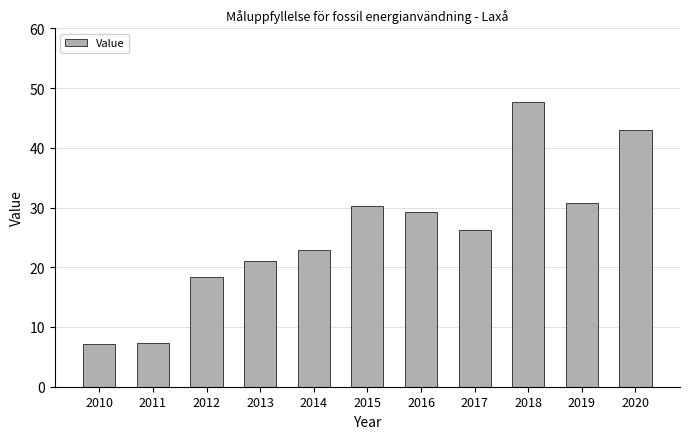

What is the smallest value displayed?

7.1